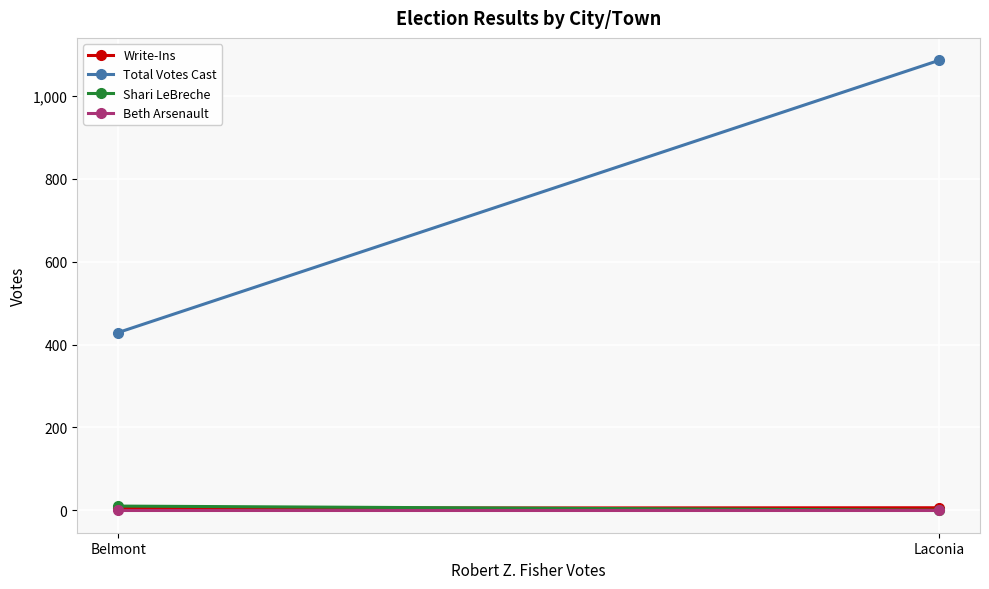

The Write-Ins series shows 5 at Belmont. True or false?

True